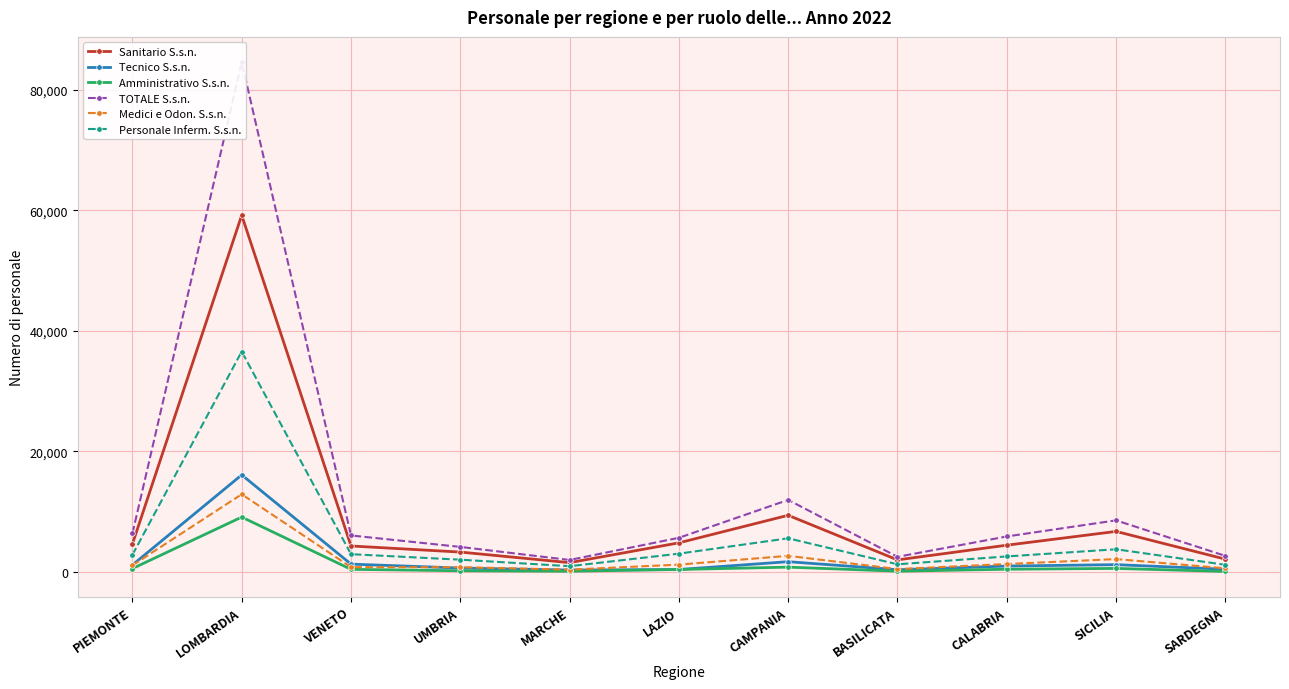

How many data points does each series have?

11